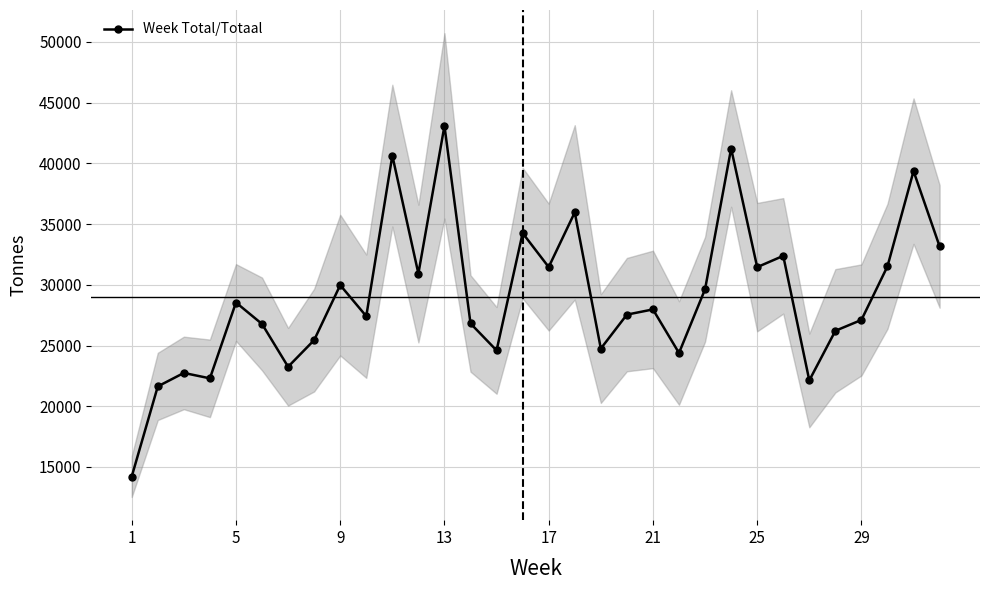

What is the highest value of the Week Total/Totaal series?

43093